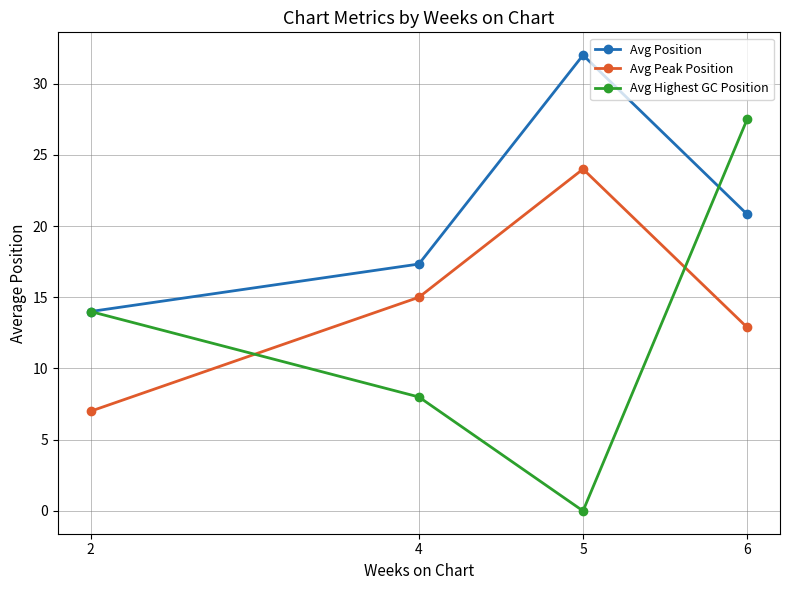

List the series in order of their overall mean, lowest first.

Avg Highest GC Position, Avg Peak Position, Avg Position